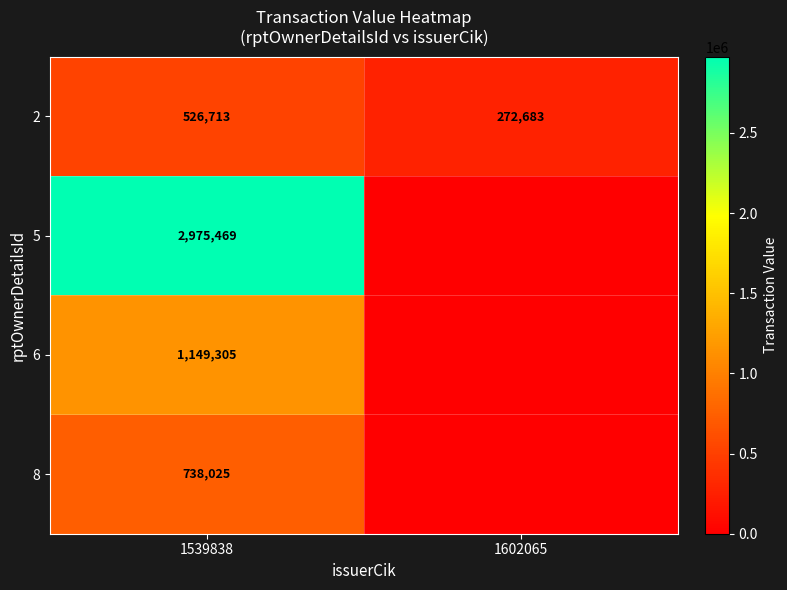

At which category is the sum across all series the highest?

1539838